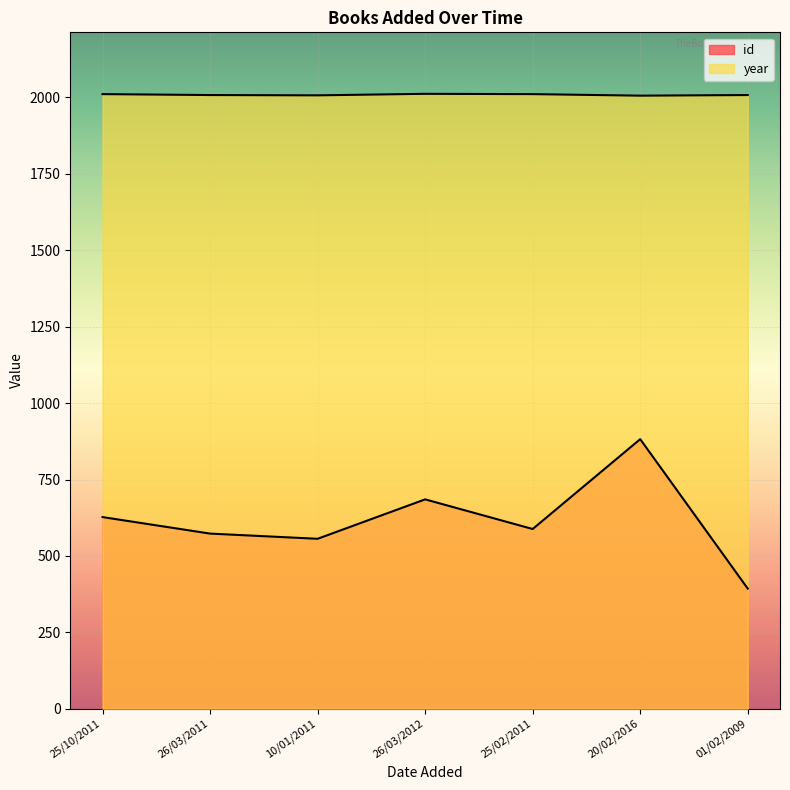

Which series changed the most between 10/01/2011 and 25/02/2011?

id